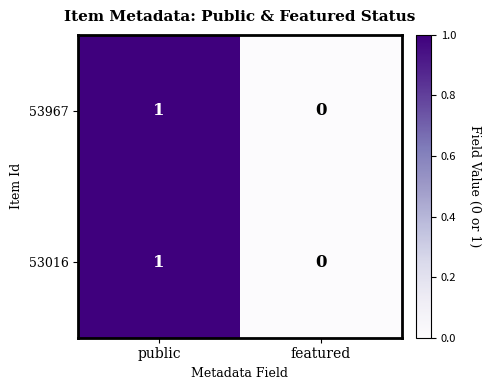

Rank the categories by 53967 value from highest to lowest.

public, featured